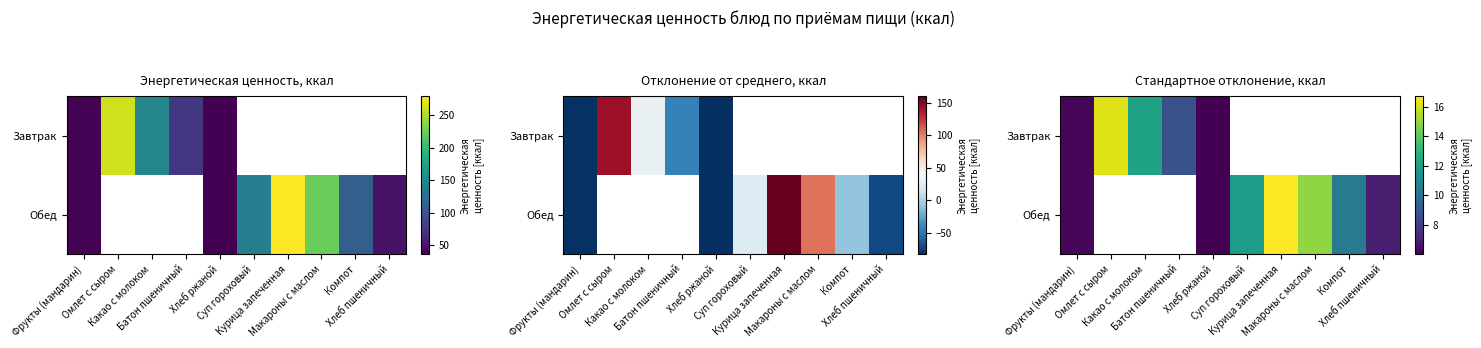

Is it true that Завтрак equals 6.0 at Хлеб ржаной?

True